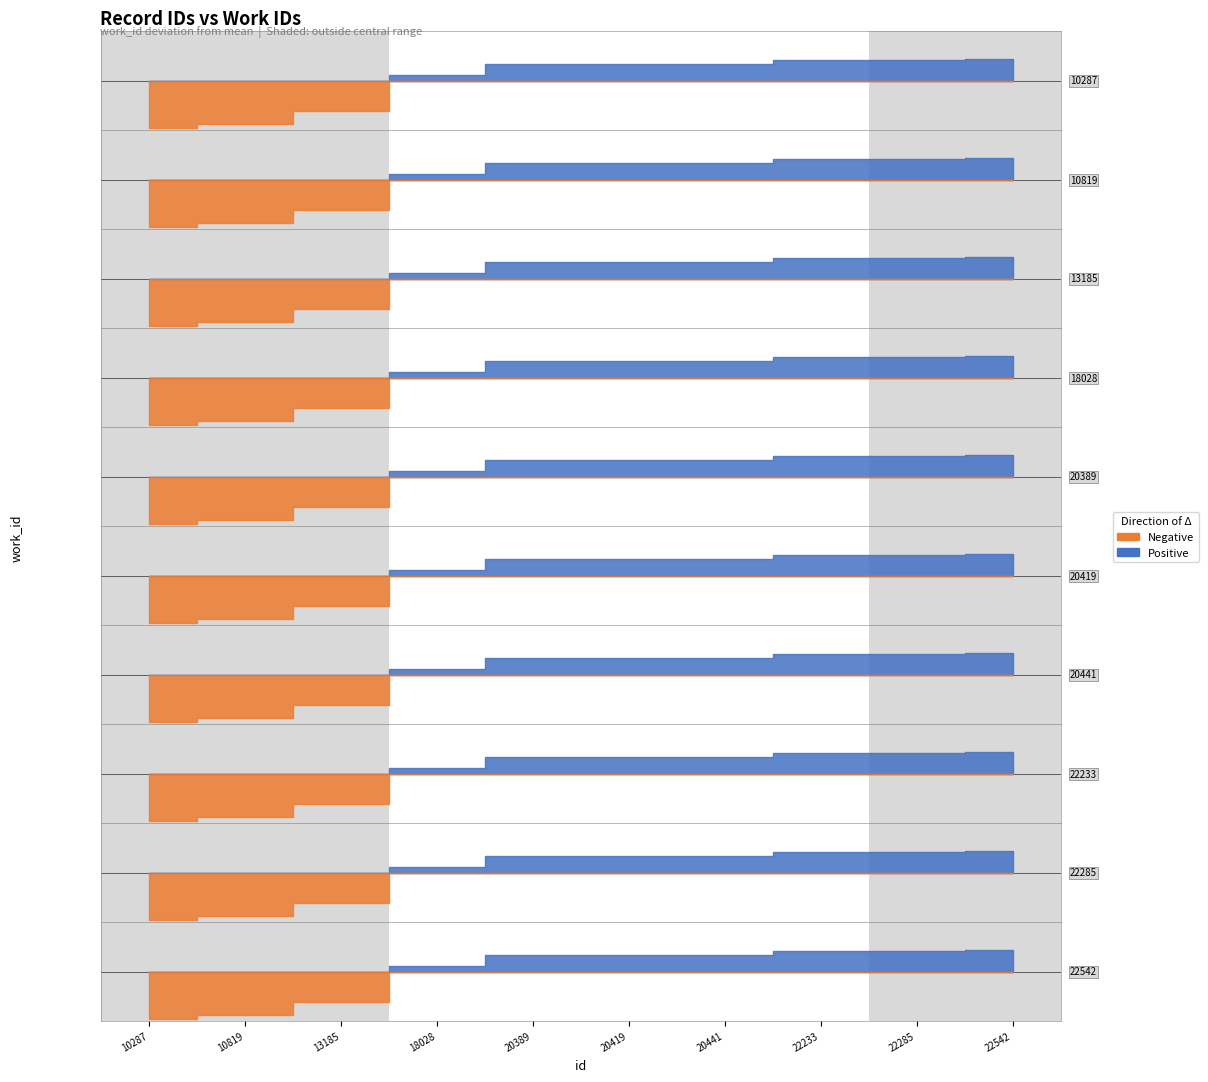

Reading left to right, extract all data points from this chart.

id: 10287	10819	13185	18028	20389	20419	20441	22233	22285	22542
work_id: 3958	4171	4906	6774	7399	7400	7402	7593	7610	7643